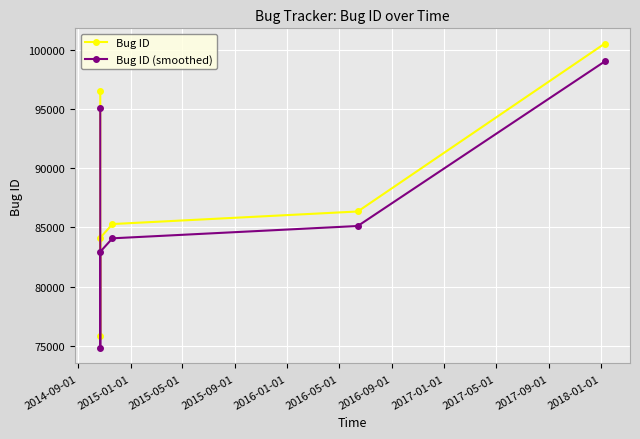

Reading left to right, extract all data points from this chart.

Bug ID: 96502.0	75807.0	84132.0	85292.0	86354.0	100549.0
Bug ID (smoothed): 95072.0	74790.9	82949.4	84086.2	85126.9	99038.0